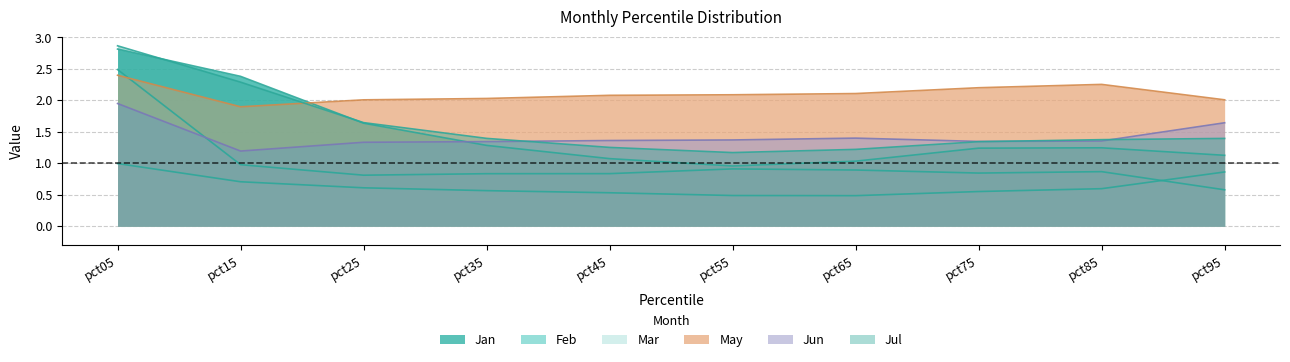

Where do Jul and Jun first cross each other?

pct35 and pct45